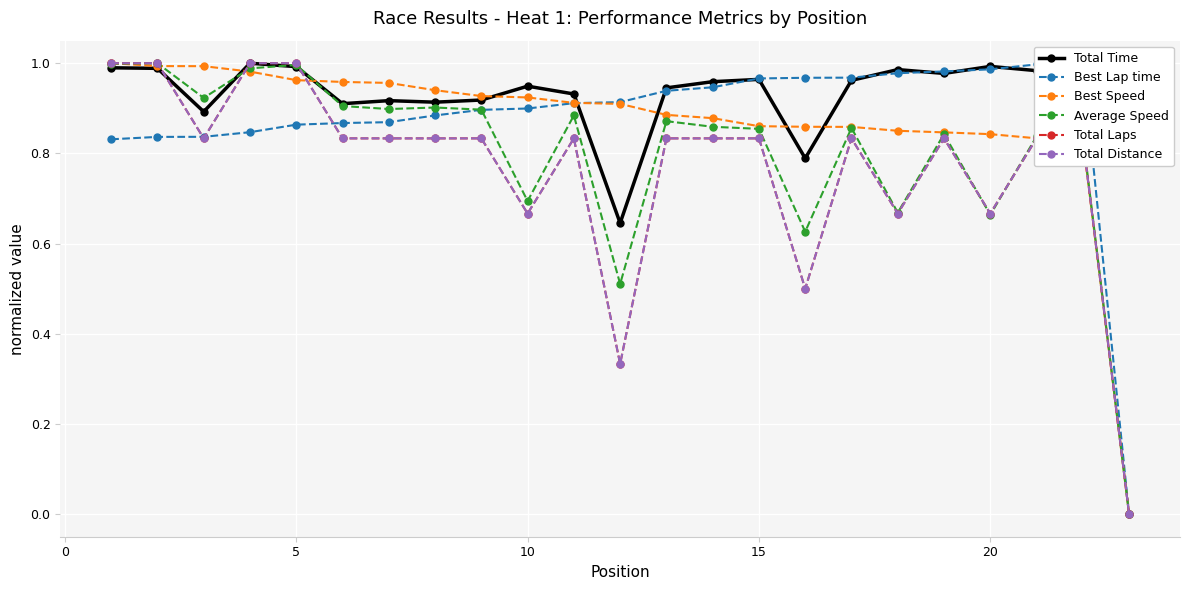

After their last crossing, which series has the higher values: Average Speed or Best Lap time?

Best Lap time